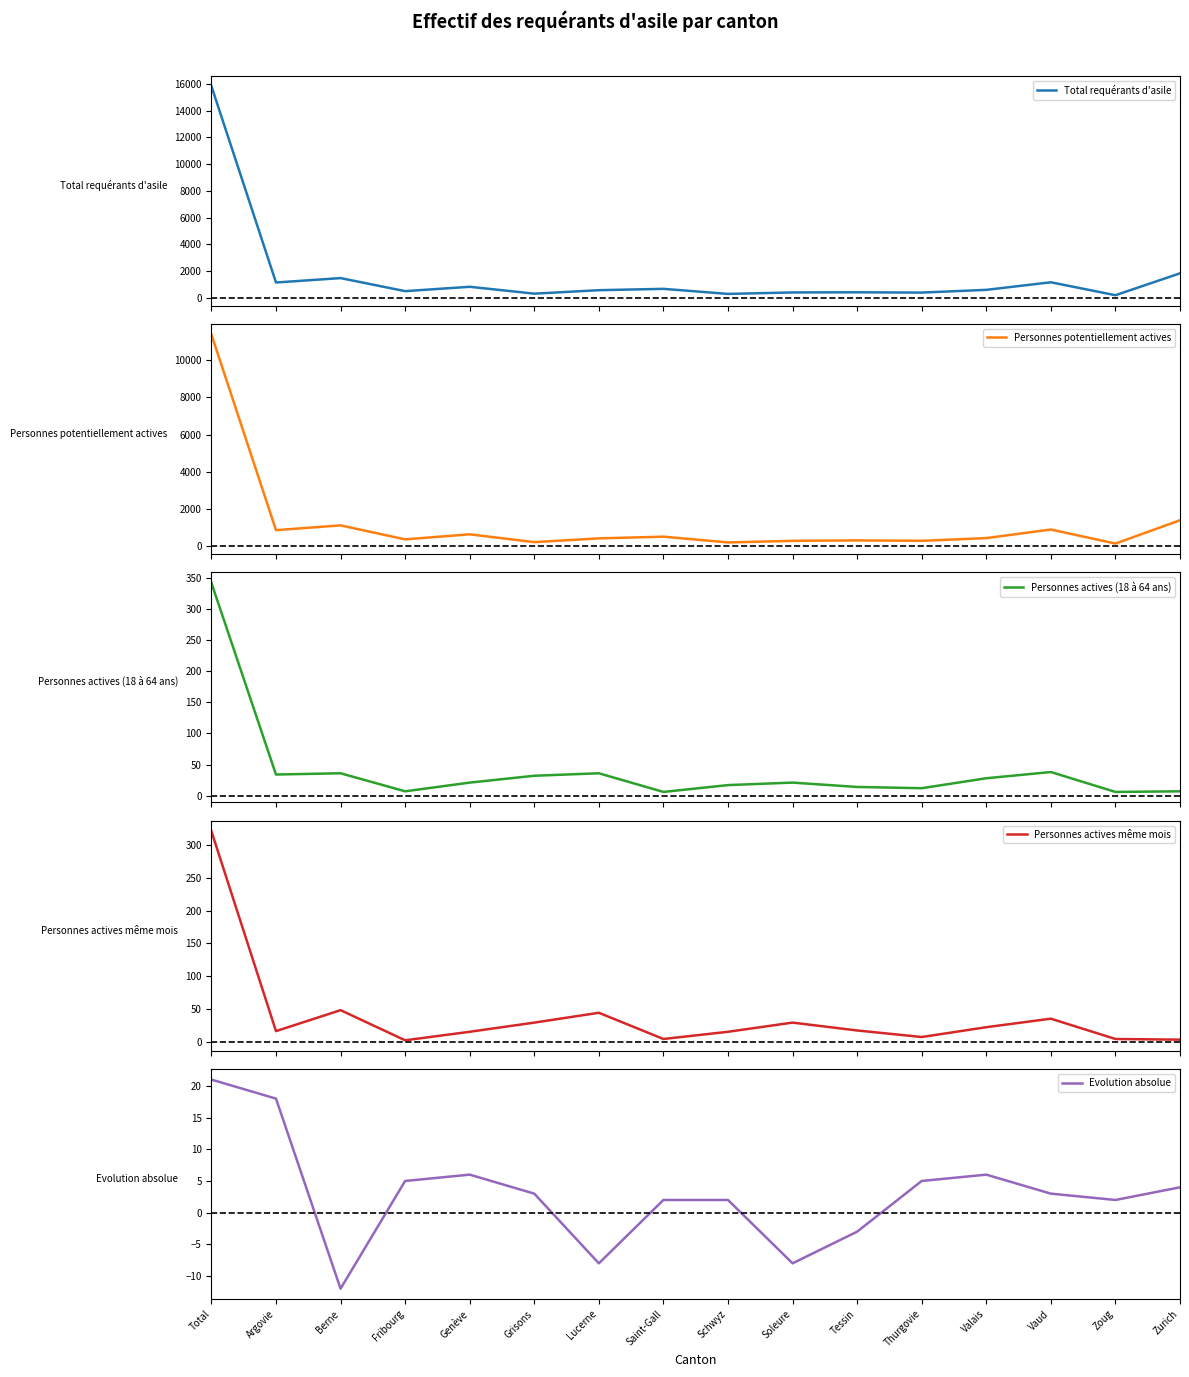

At which category does Evolution absolue reach its first local peak?

Genève